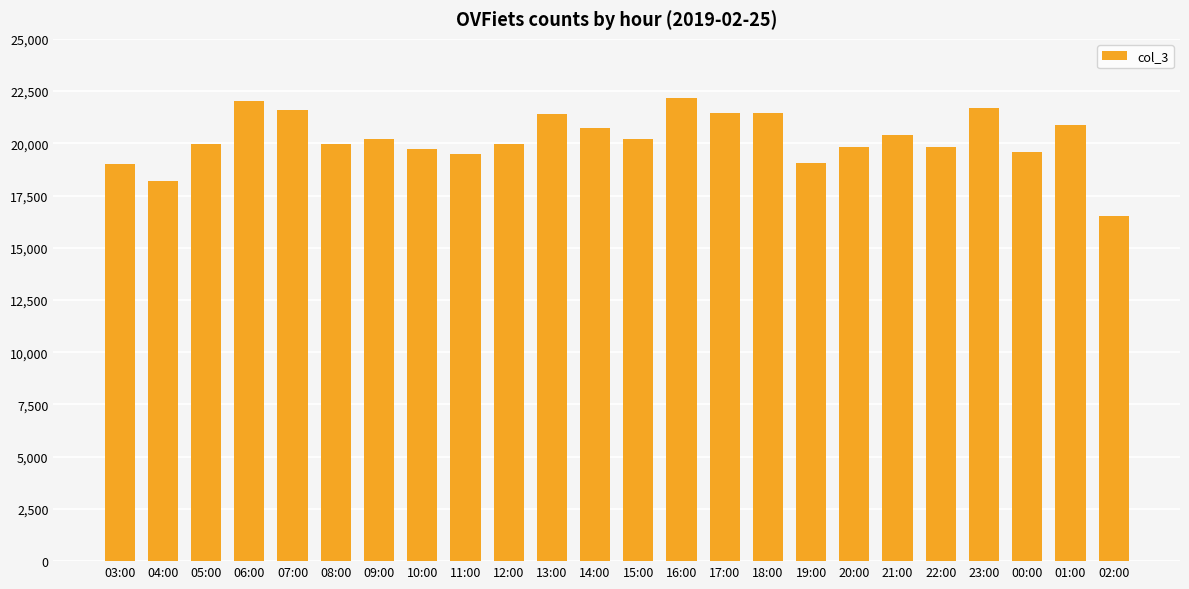

What is the label of the 20th bar from the right?

07:00